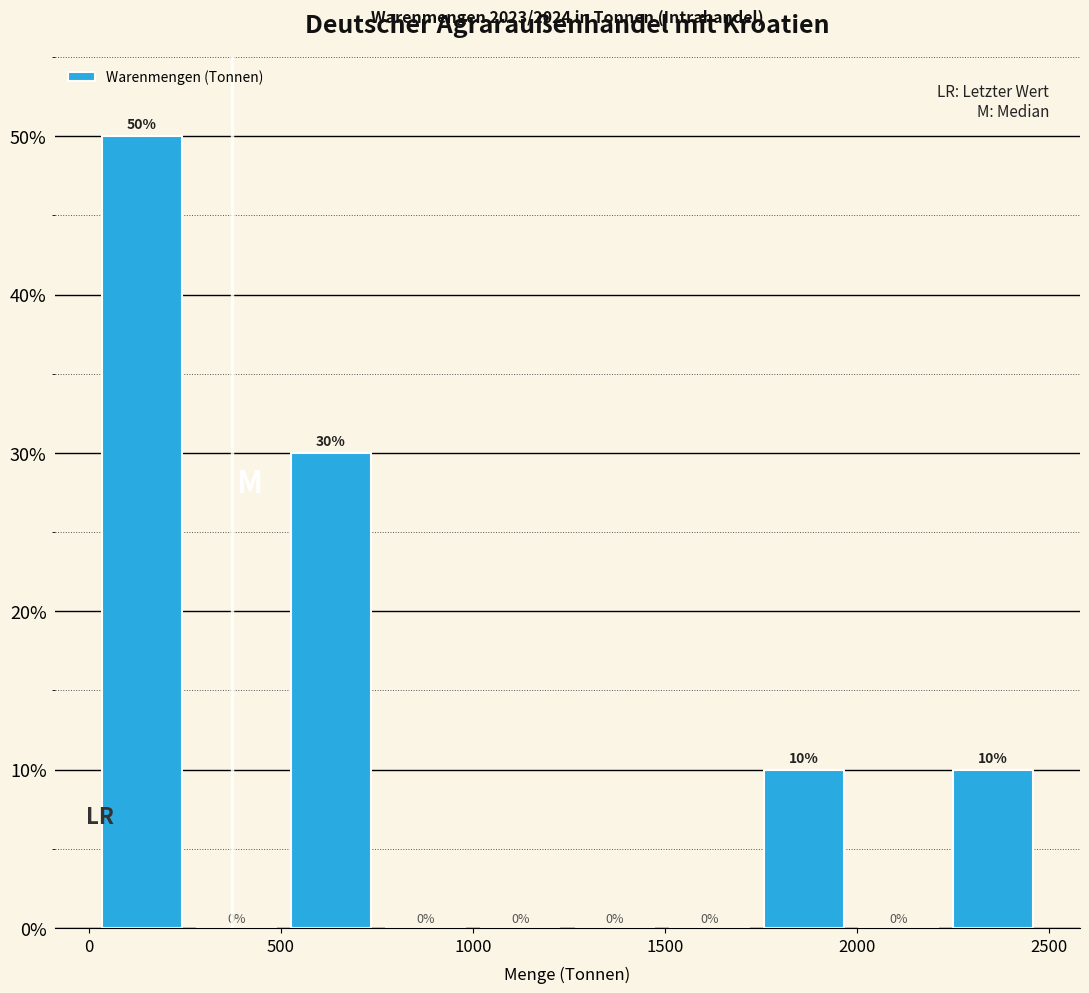

What is the height of the bar covering 2250 to 2500 on the x-axis? The bar edges are not printed on the chart, so give them approximately, as read against the axis.

10